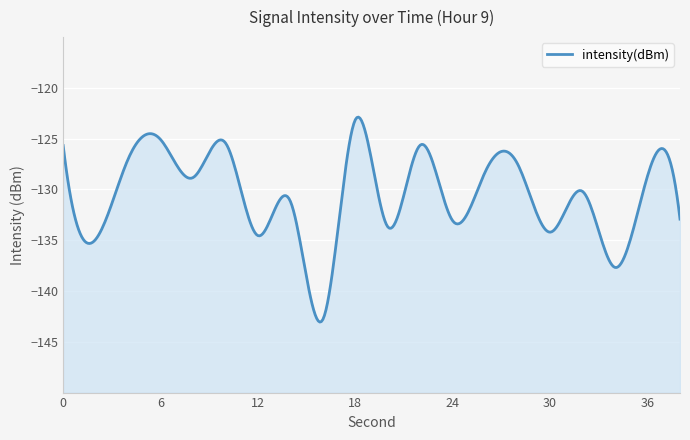

Rank the categories by value from highest to lowest.

18, 6, 10, 22, 0, 4, 28, 26, 36, 8, 32, 14, 38, 24, 20, 30, 12, 2, 34, 16